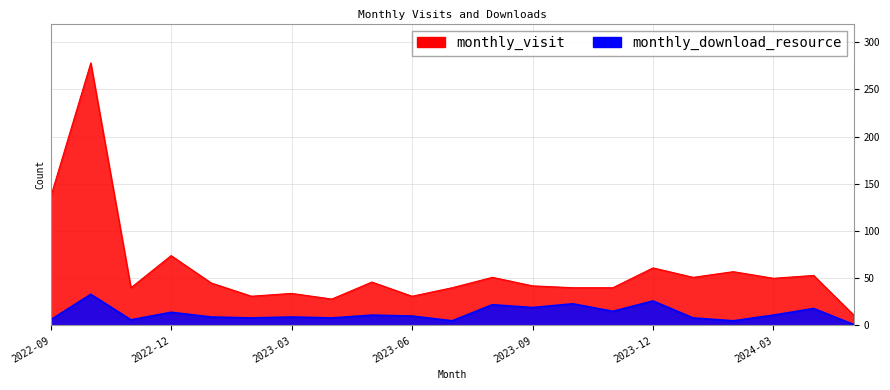

Reading right to left, transcribe all the data shown in this chart.

monthly_visit: 2024-05=11	2024-04=53	2024-03=50	2024-02=57	2024-01=51	2023-12=61	2023-11=40	2023-10=40	2023-09=42	2023-08=51	2023-07=40	2023-06=31	2023-05=46	2023-04=28	2023-03=34	2023-02=31	2023-01=45	2022-12=74	2022-11=40	2022-10=278	2022-09=136
monthly_download_resource: 2024-05=1	2024-04=18	2024-03=11	2024-02=5	2024-01=8	2023-12=26	2023-11=15	2023-10=23	2023-09=19	2023-08=22	2023-07=5	2023-06=10	2023-05=11	2023-04=8	2023-03=9	2023-02=8	2023-01=9	2022-12=14	2022-11=6	2022-10=33	2022-09=6